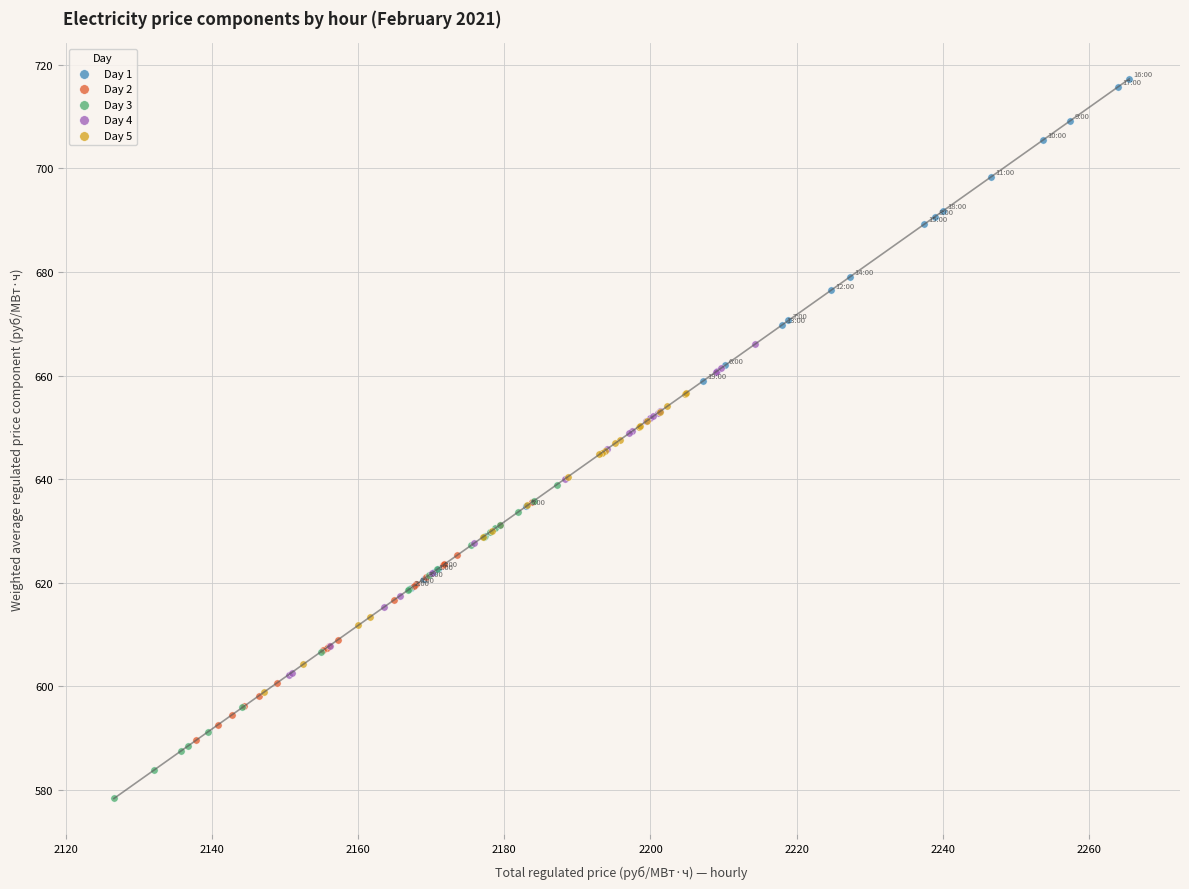

Which series contains the highest Y value?

Day 1